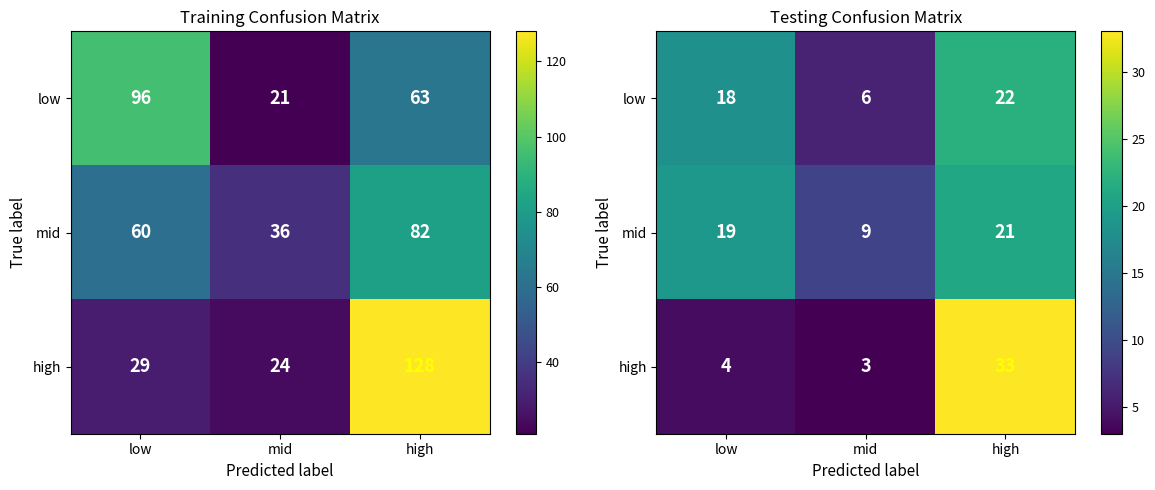

Rank the series by their maximum value, from lowest to highest.

mid, low, high